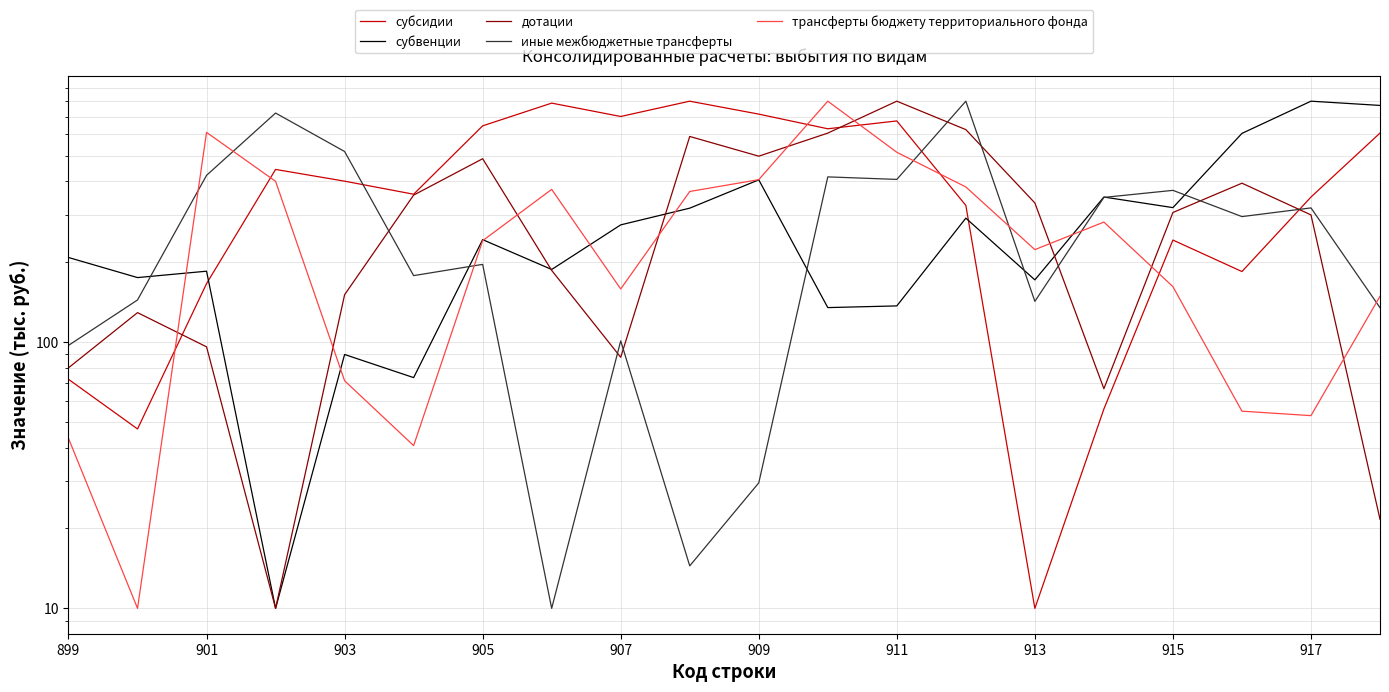

What is the value of the дотации point at the 4th from the left?

10.0